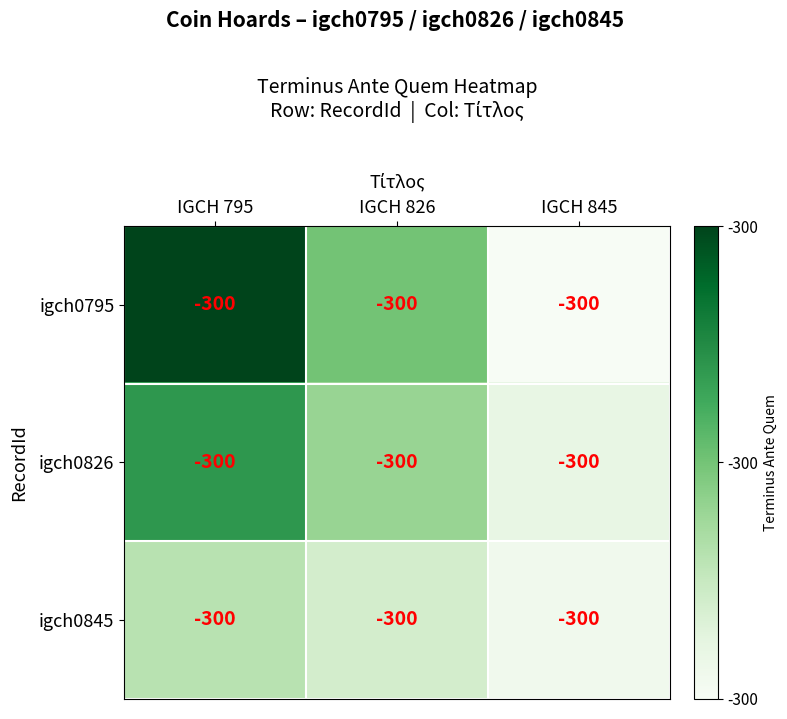

List the labels in order of igch0845 value, largest first.

IGCH 795, IGCH 826, IGCH 845